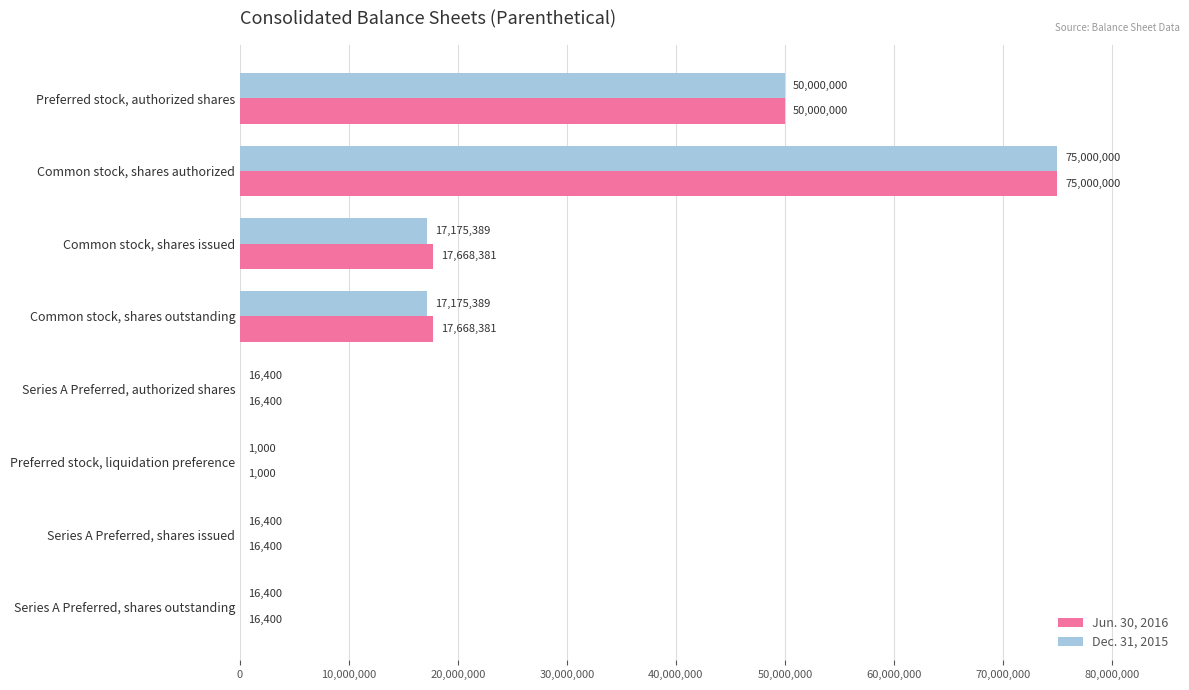

What value does the Jun. 30, 2016 series have at Series A Preferred, shares outstanding, to the nearest 50?

16400